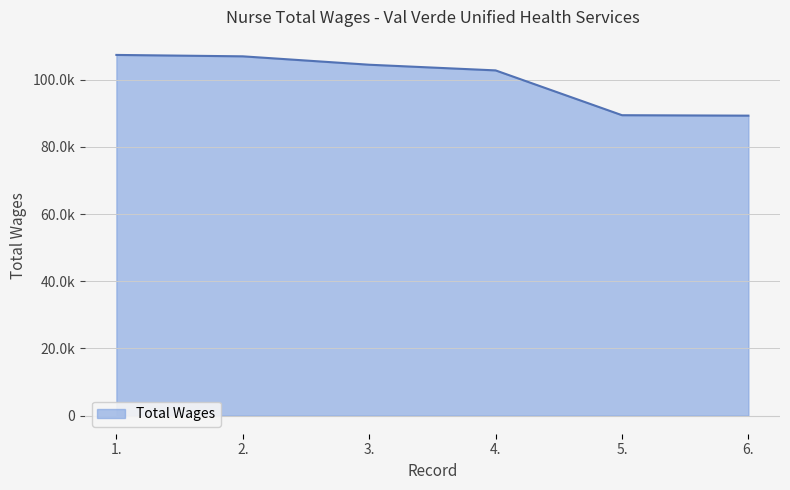

Reading left to right, what are all the values shown in this chart?

107346	106928	104430	102743	89411	89278